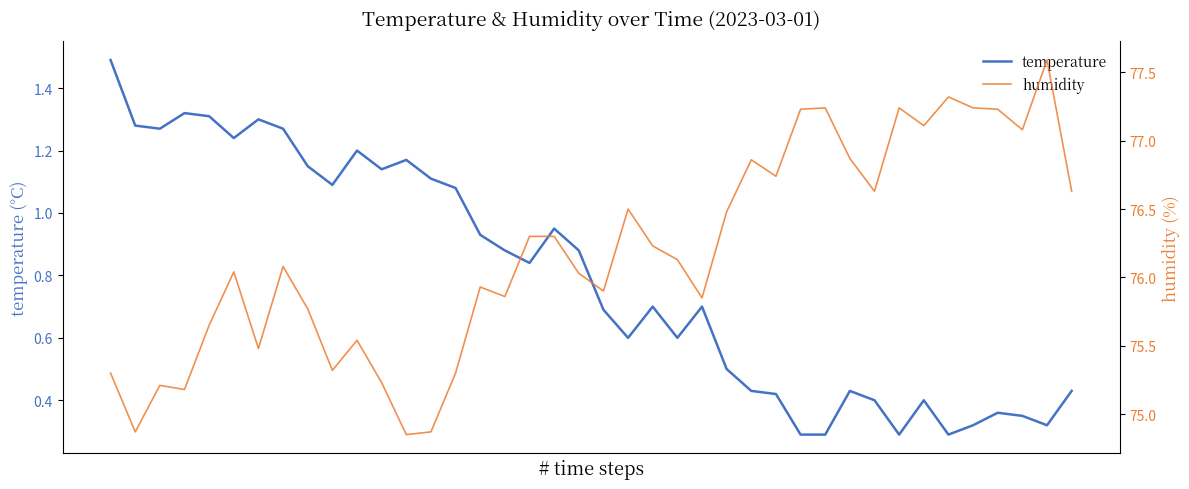

Rank the categories by temperature value from lowest to highest.

28, 29, 32, 34, 35, 38, 37, 36, 31, 33, 27, 26, 30, 39, 25, 21, 23, 20, 22, 24, 17, 16, 19, 15, 18, 14, 9, 13, 11, 8, 12, 10, 5, 2, 7, 1, 6, 4, 3, 0